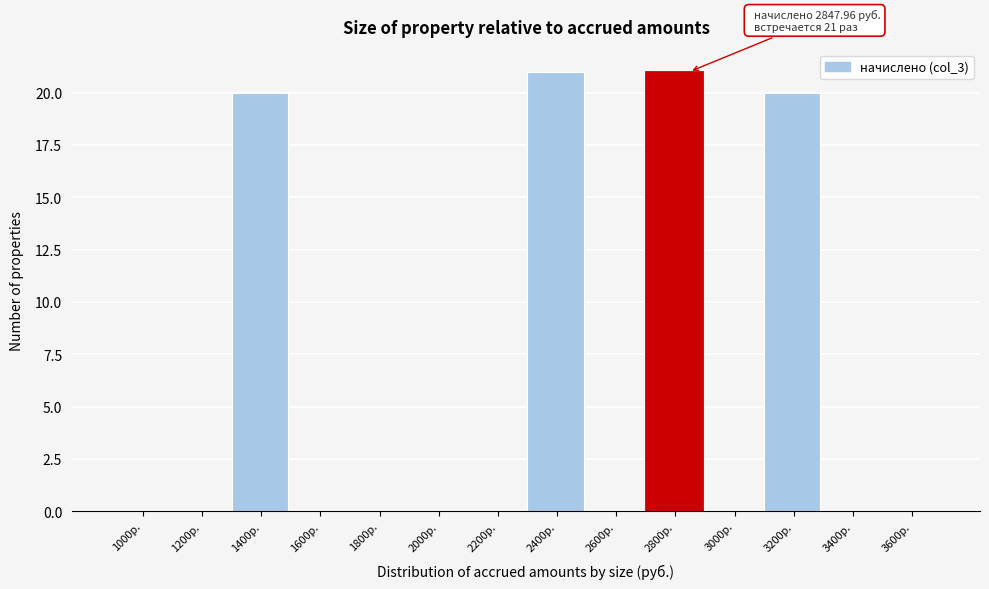

Reading left to right, transcribe all the data shown in this chart.

1000р.=0	1200р.=0	1400р.=20	1600р.=0	1800р.=0	2000р.=0	2200р.=0	2400р.=21	2600р.=0	2800р.=21	3000р.=0	3200р.=20	3400р.=0	3600р.=0